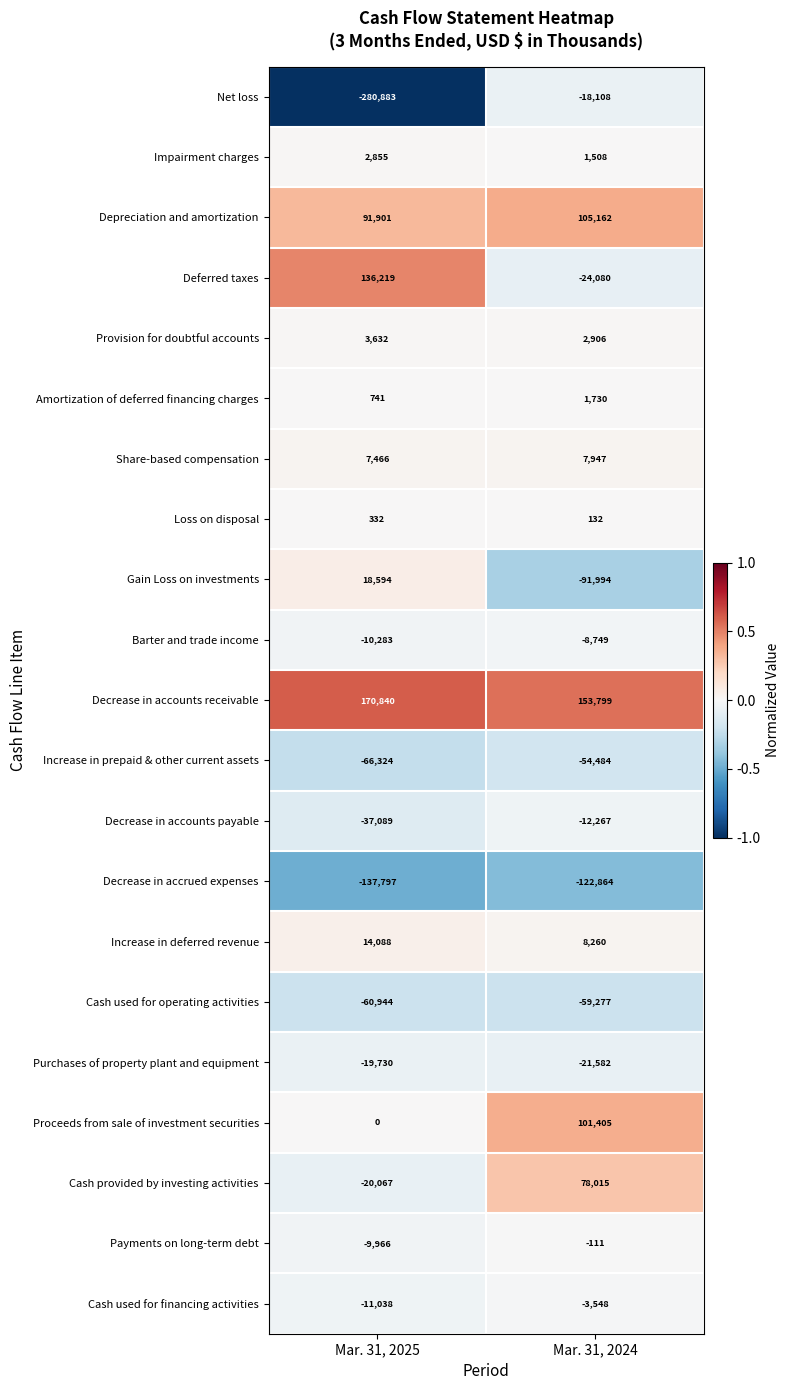

What is the difference between the maximum and minimum values in the Net loss series?

262775